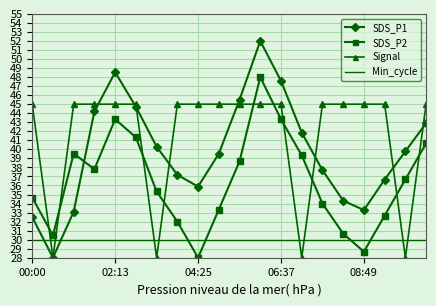

Reading left to right, extract all data points from this chart.

SDS_P1: 32.5	28.0	33.1	44.2	48.5	44.7	40.3	37.2	35.9	39.5	45.5	52.0	47.6	41.9	37.7	34.3	33.3	36.7	39.8	42.9
SDS_P2: 34.7	30.5	39.5	37.8	43.3	41.3	35.3	32.0	28.0	33.3	38.7	48.0	43.3	39.3	34.0	30.7	28.7	32.7	36.7	40.7
Signal: 45.0	28.0	45.0	45.0	45.0	45.0	28.0	45.0	45.0	45.0	45.0	45.0	45.0	28.0	45.0	45.0	45.0	45.0	28.0	45.0
Min_cycle: 30.0	30.0	30.0	30.0	30.0	30.0	30.0	30.0	30.0	30.0	30.0	30.0	30.0	30.0	30.0	30.0	30.0	30.0	30.0	30.0